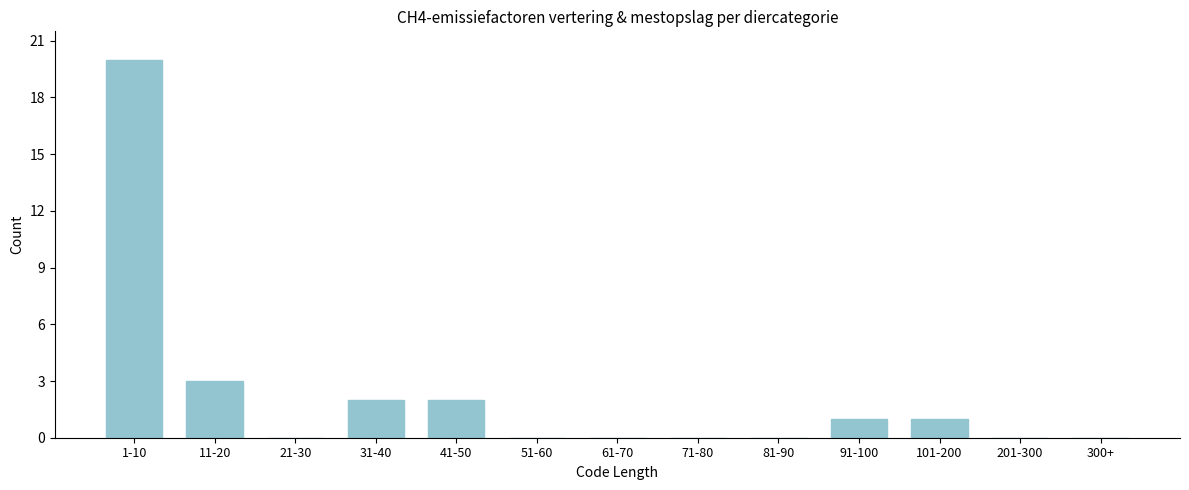

Reading left to right, list all the values displayed in this chart.

1-10=20	11-20=3	21-30=0	31-40=2	41-50=2	51-60=0	61-70=0	71-80=0	81-90=0	91-100=1	101-200=1	201-300=0	300+=0